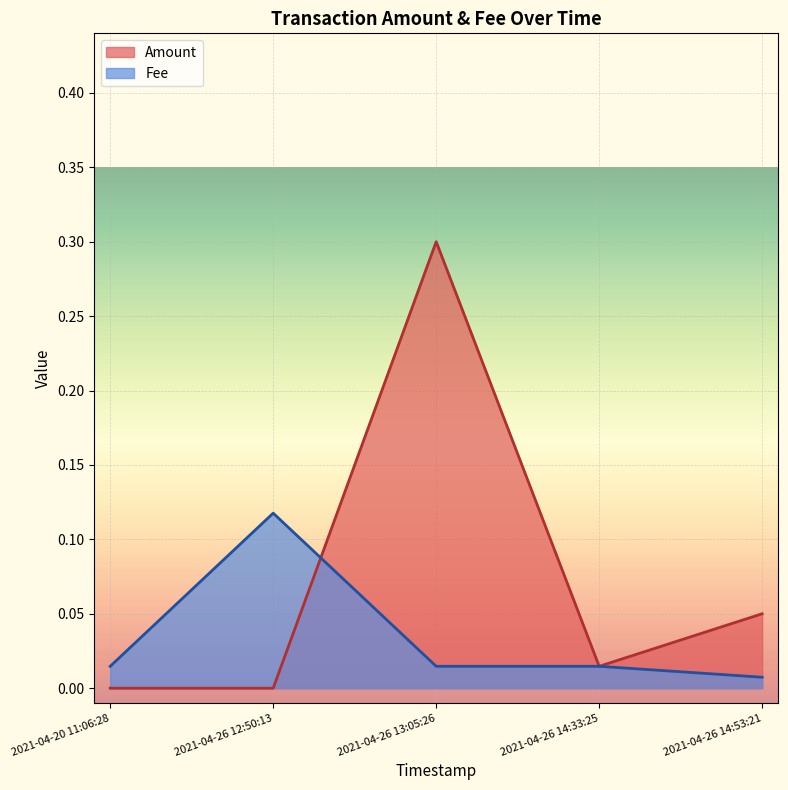

True or false: Fee and Amount intersect in this chart.

True